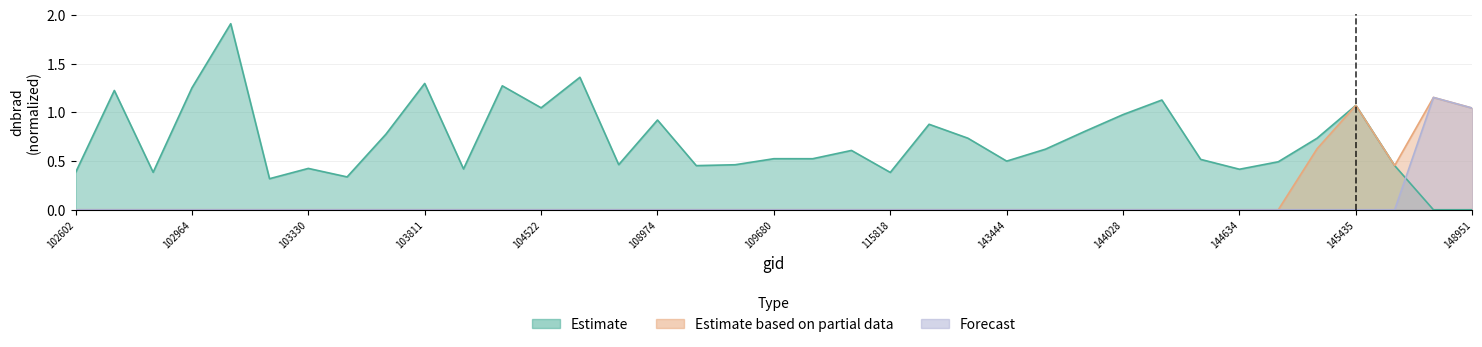

At which label is Forecast closest to 0?

102602